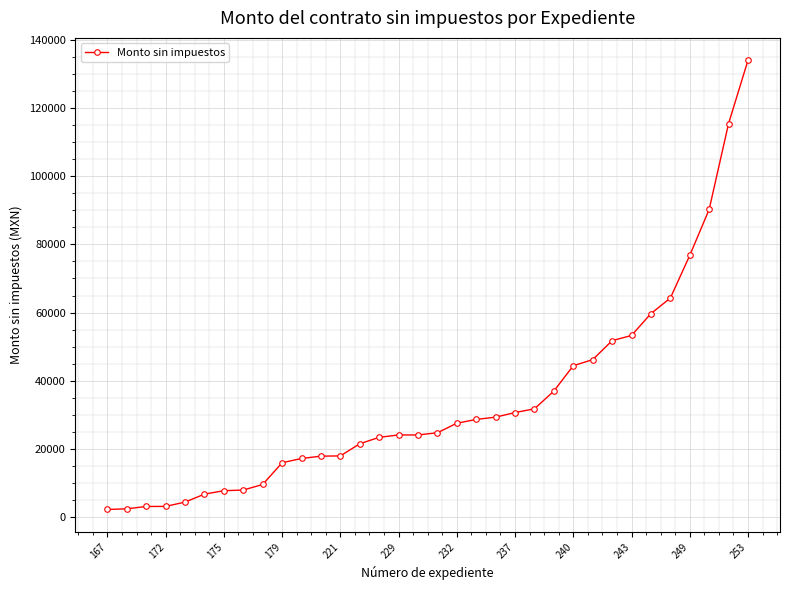

What is the value of the 22nd point from the left?

30700.0